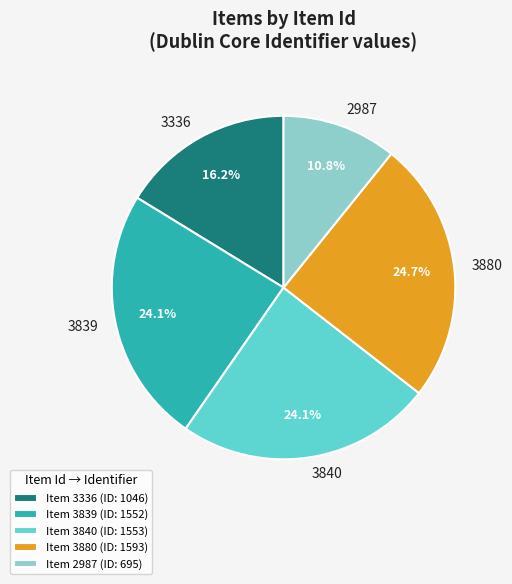

Combined, do 3840 and 2987 account for over 50%?

No